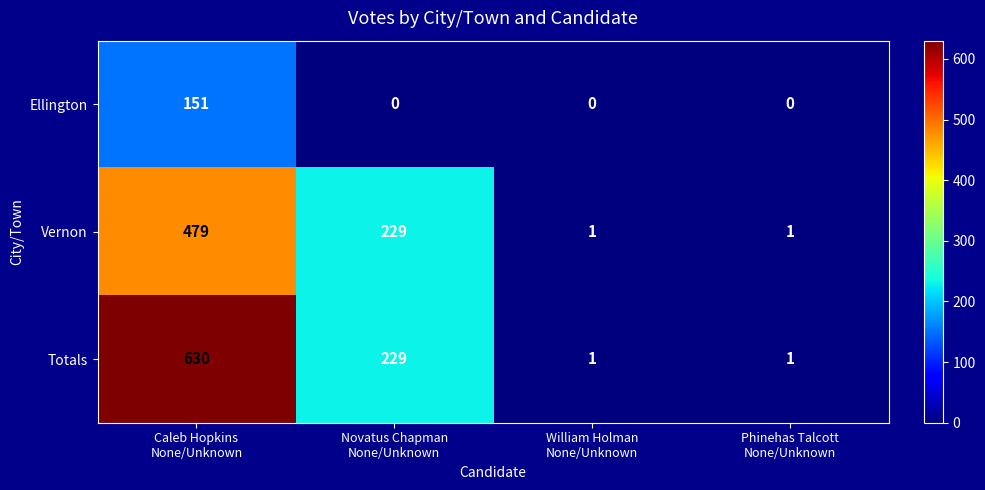

Which series has the widest spread of values?

Totals